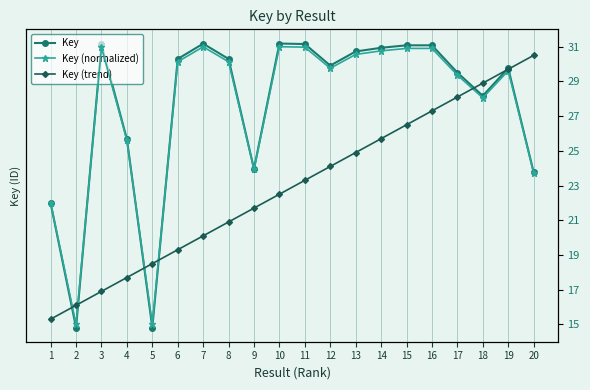

True or false: Key (trend) and Key cross at least once.

False